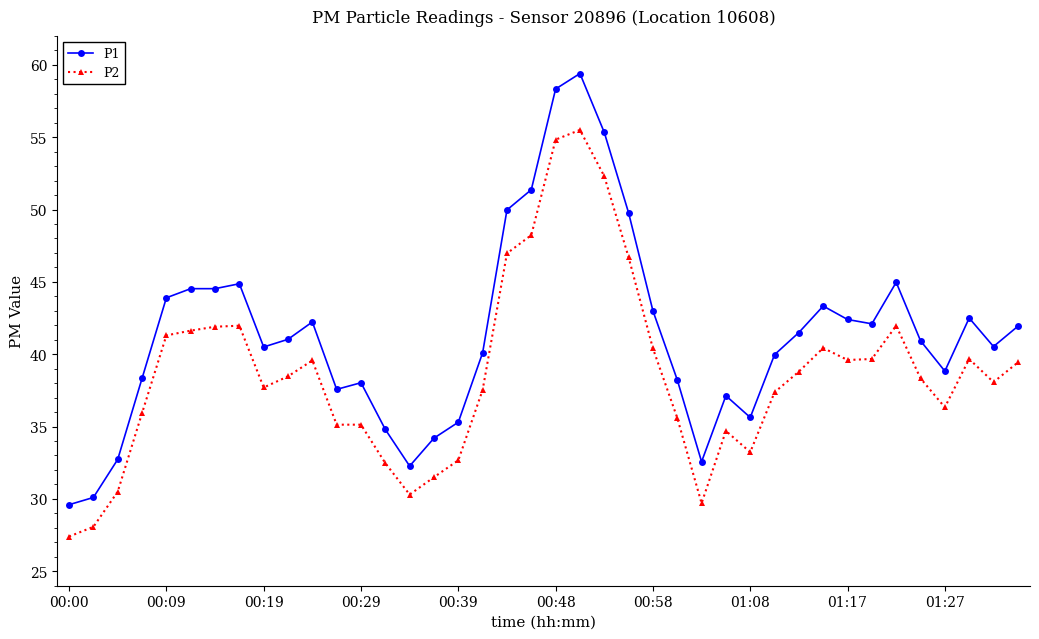

What is the average value of the P1 series?

41.4